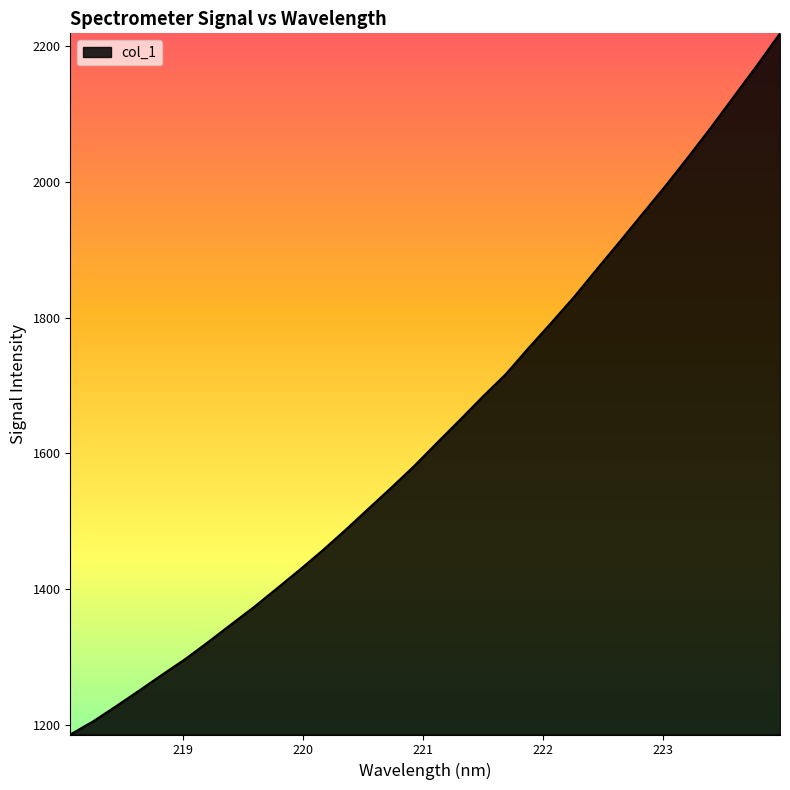

What is the difference between the maximum and minimum values?

1033.6